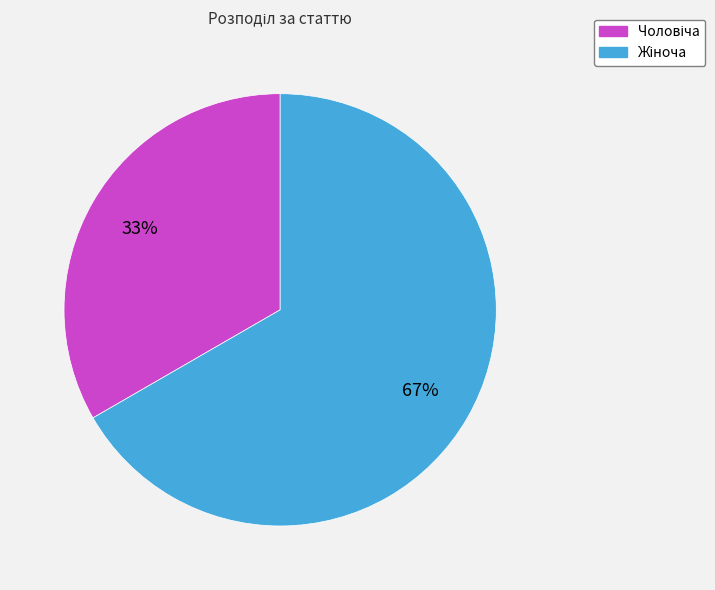

Is there any slice that represents more than half of the pie?

Yes